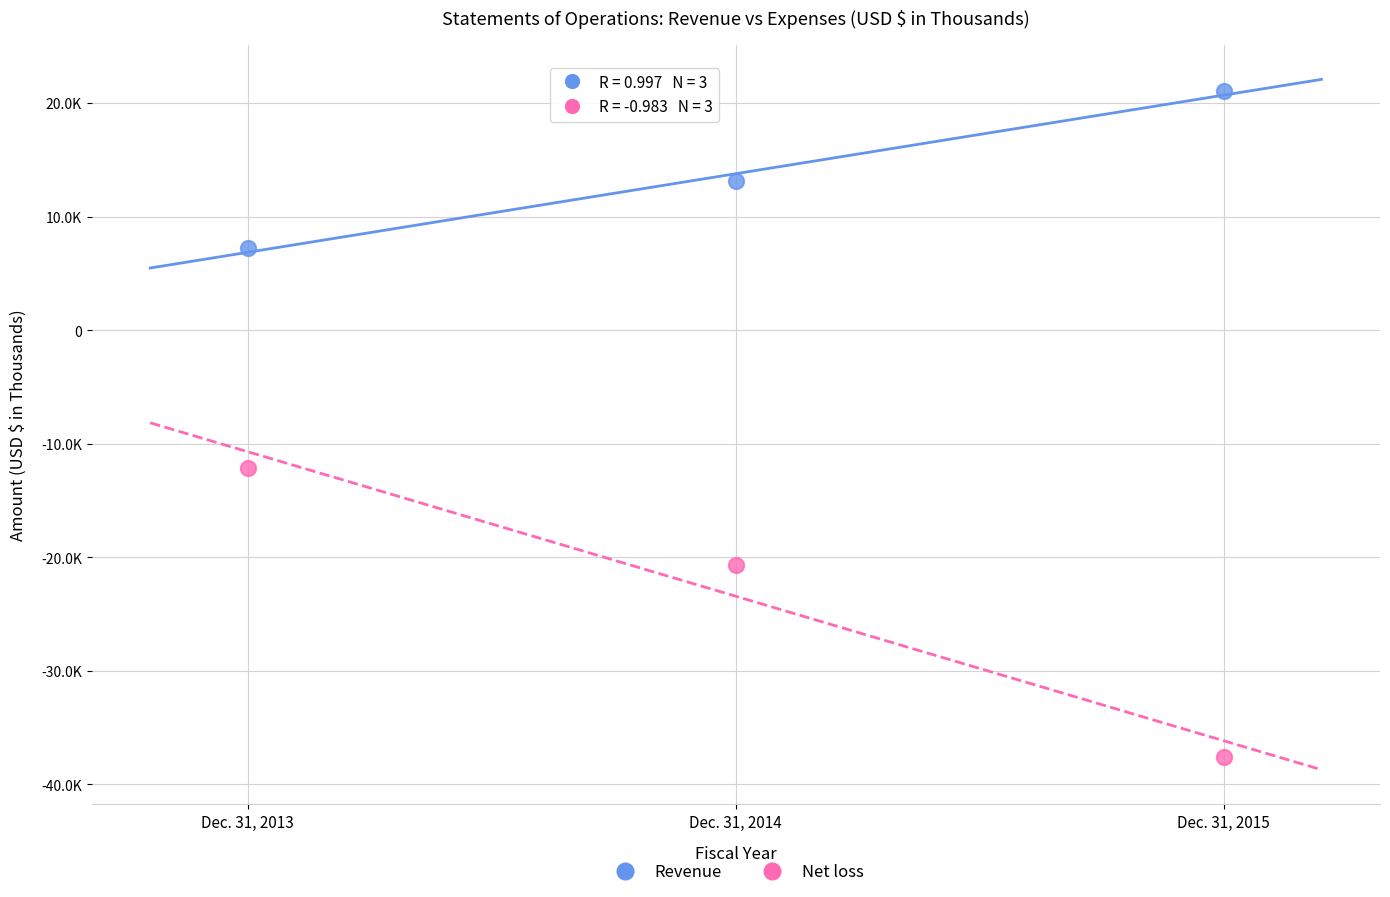

What are all the series names shown in the legend?

Revenue, Net loss